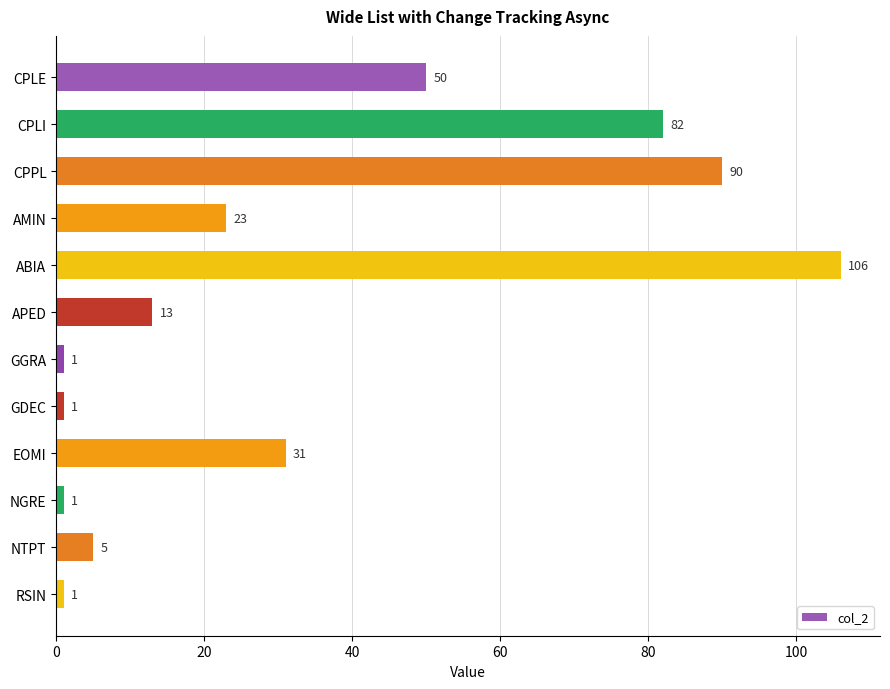

Reading top to bottom, list all the values displayed in this chart.

50	82	90	23	106	13	1	1	31	1	5	1